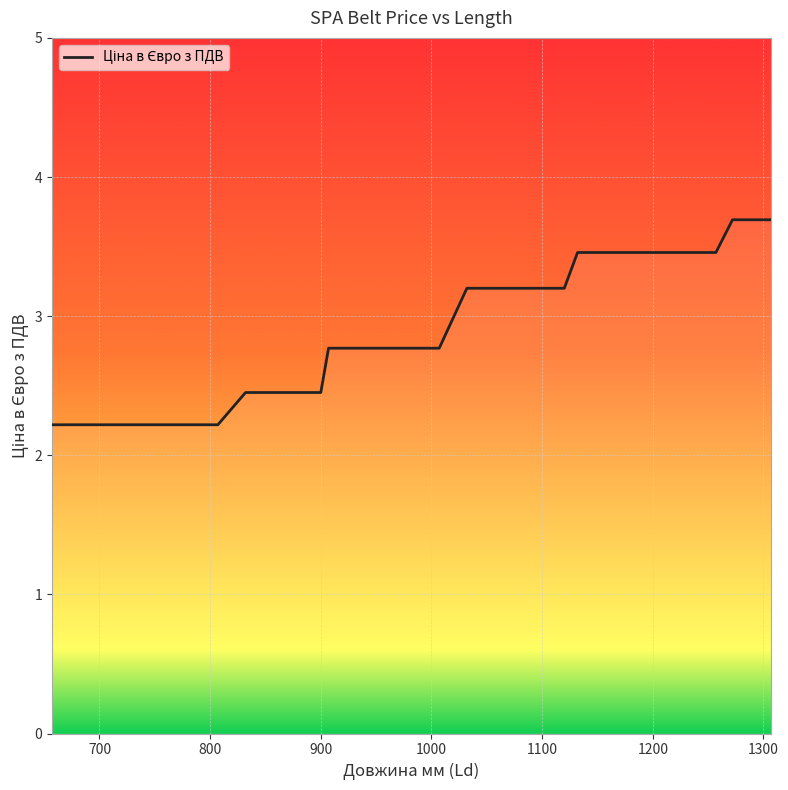

How many lines are shown in the chart?

1